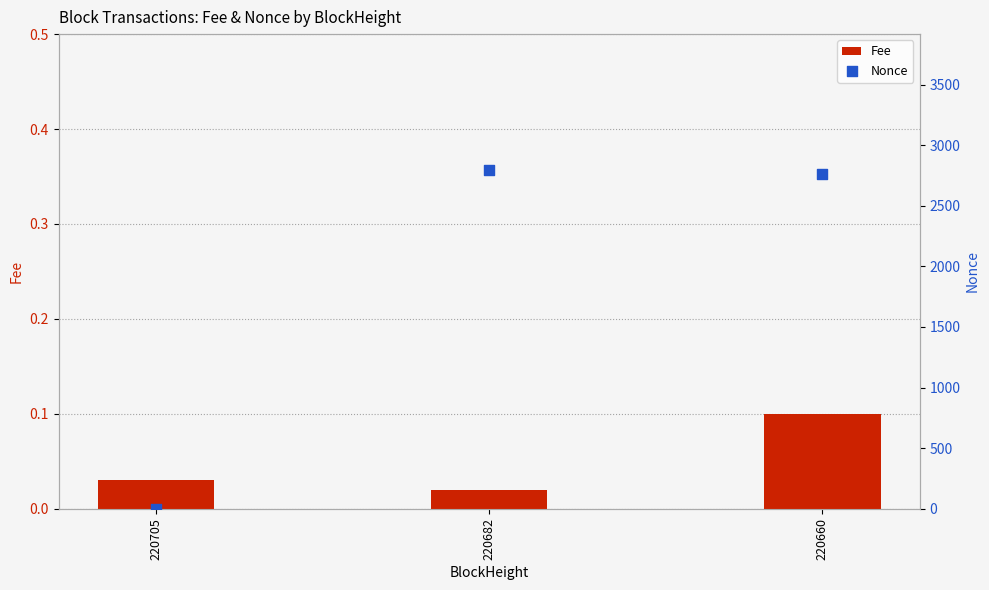

Which series has the widest spread of Y values?

Nonce